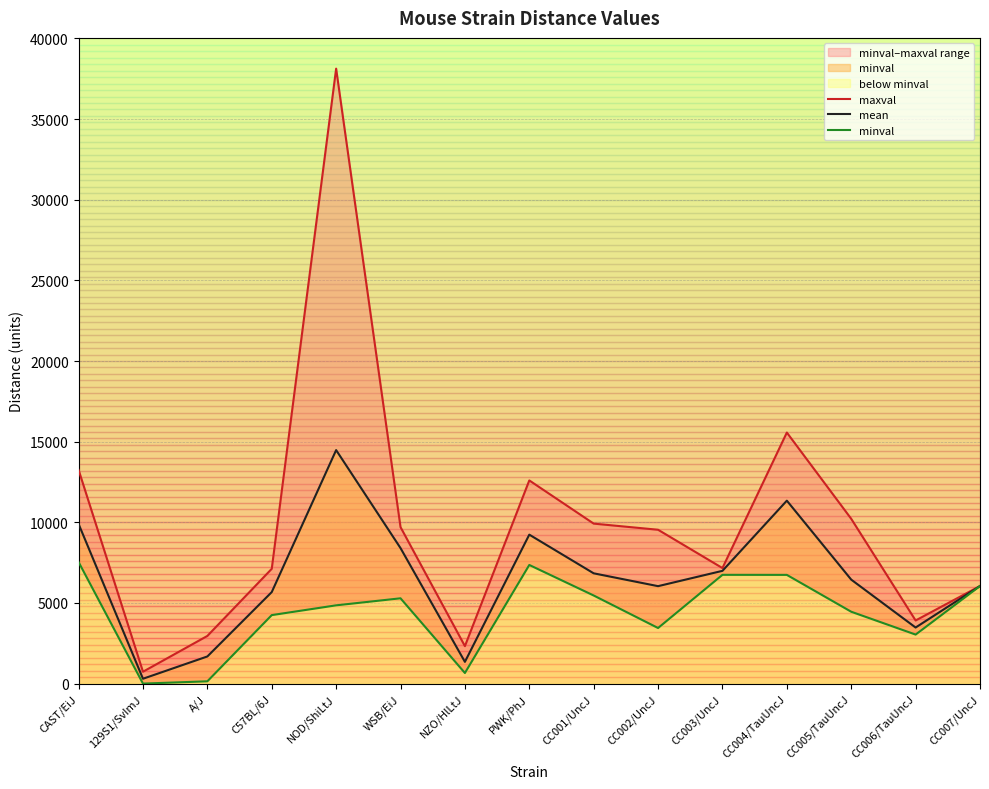

Where is the first local maximum for minval?

WSB/EiJ